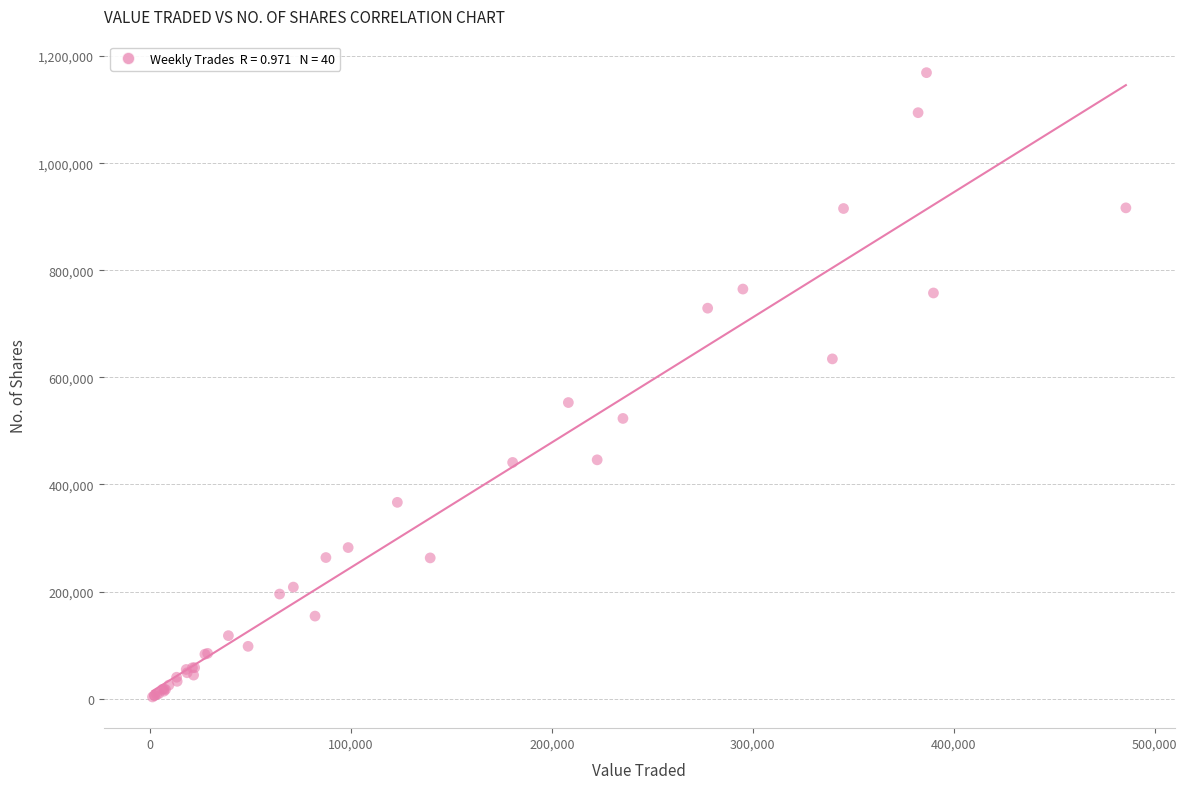

What Y value in the scatter plot is closest to 586142?

552999